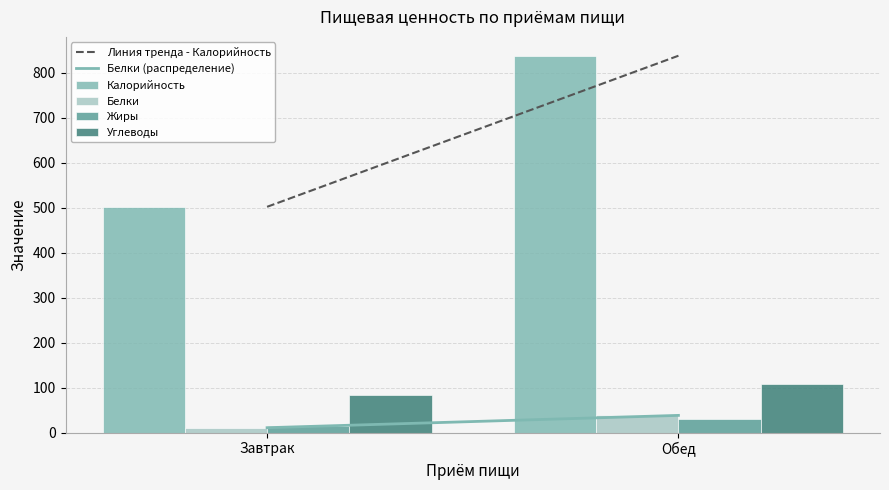

The Белки series shows 5.7 at Завтрак. True or false?

False